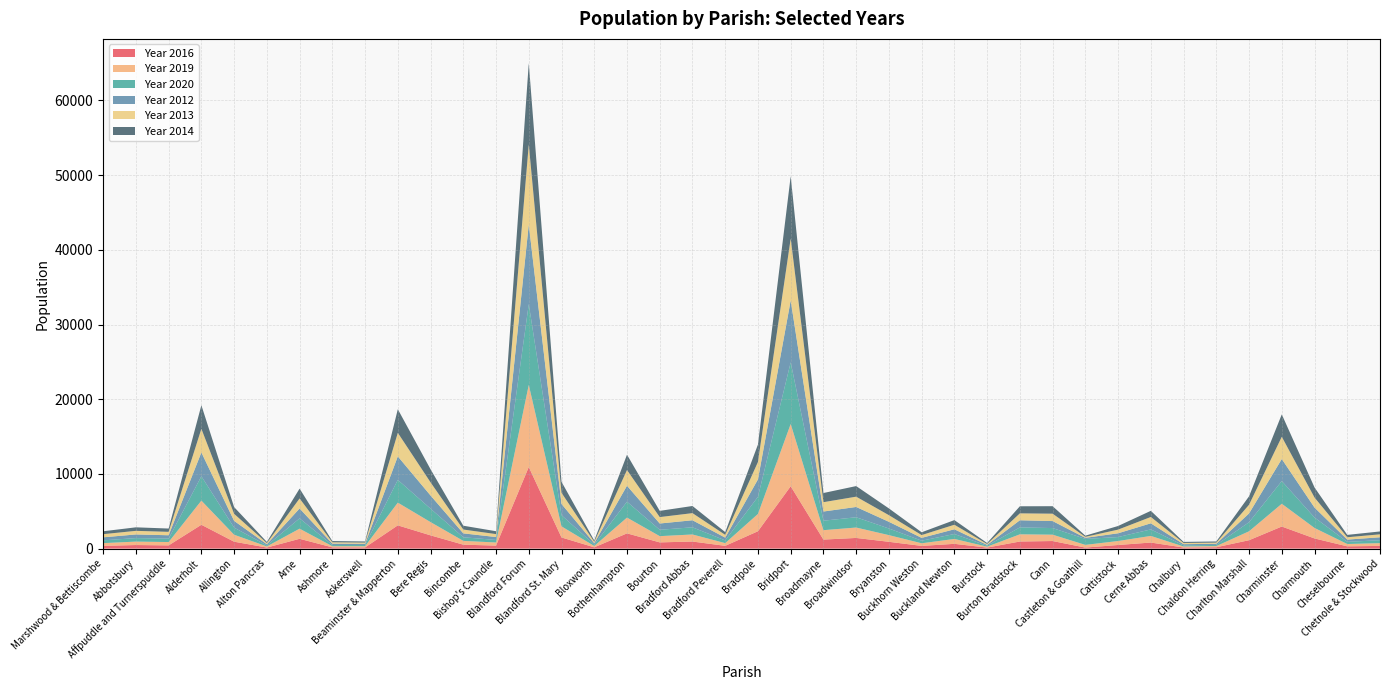

Reading left to right, extract all data points from this chart.

Year 2016: 369	479	432	3192	925	143	1313	169	161	3114	1775	527	404	10927	1493	173	2042	834	947	372	2326	8351	1210	1428	912	362	639	137	951	1015	138	485	812	146	184	1126	2957	1363	304	363
Year 2019: 364	460	448	3233	934	148	1358	151	160	3043	1775	508	415	10992	1485	179	2112	835	945	363	2314	8335	1260	1394	893	352	656	126	961	851	360	532	887	140	153	1193	3046	1402	312	369
Year 2020: 375	468	458	3262	953	133	1378	159	167	3046	1799	484	341	10824	1496	188	2128	852	961	364	2295	8258	1266	1376	887	346	661	124	927	884	802	529	873	145	158	1212	3041	1399	288	394
Year 2012: 404	490	451	3190	903	161	1327	186	158	3146	1763	522	390	10660	1501	186	2136	841	944	370	2335	8284	1231	1378	897	379	632	110	956	937	141	506	816	163	152	1178	2952	1333	304	392
Year 2013: 421	482	456	3166	943	157	1339	180	161	3155	1762	514	393	10730	1496	185	2104	859	954	377	2330	8284	1250	1379	889	374	609	121	925	990	132	491	849	163	155	1163	2979	1344	314	395
Year 2014: 389	471	443	3154	903	151	1318	167	151	3158	1750	511	385	10866	1472	179	2051	833	956	365	2336	8352	1227	1418	903	375	620	133	948	1002	161	485	821	142	154	1130	2995	1350	316	385